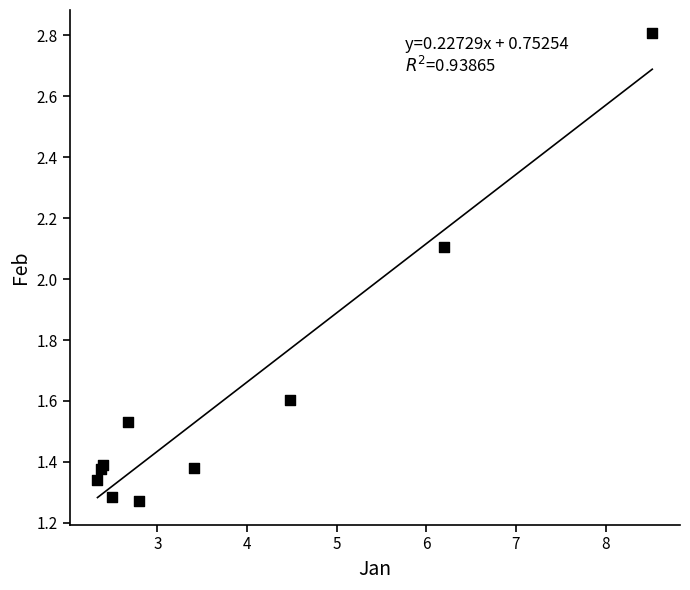

What Y value in the scatter plot is closest to 2?

2.1